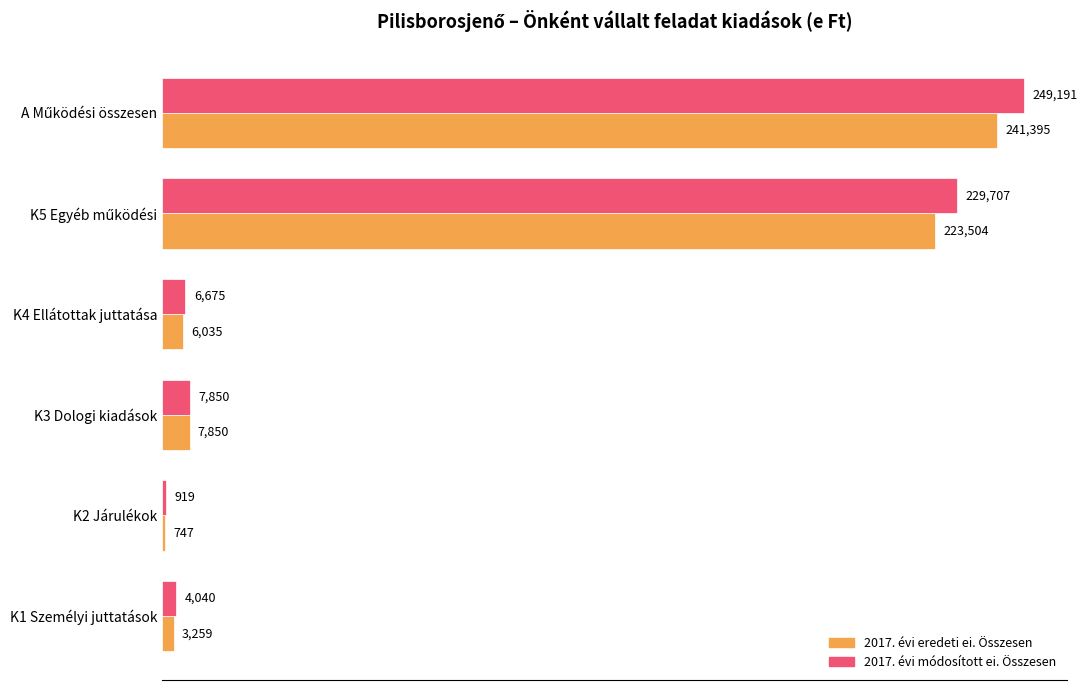

What is the approximate value of 2017. évi eredeti ei. Összesen at K1 Személyi juttatások, to the nearest 10?

3260